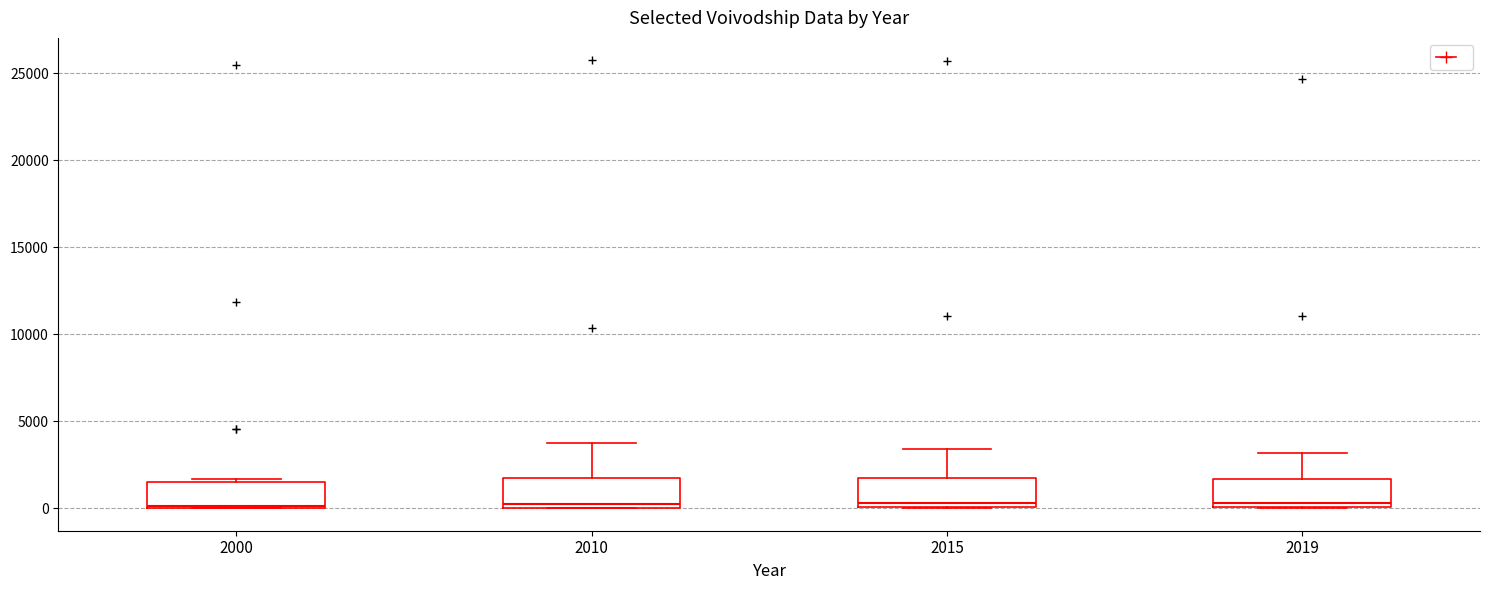

Reading left to right, read every box against the y-axis: the position of its median line, the range the box covers, and the ends of its whiskers. The values are not printed on the chart, so give them approximately, as read against the axis.

2000: median 0, box 0 to 1500, whiskers 0 to 1500 (just above the box's upper edge)
2010: median 0 (just above the box's lower edge), box 0 to 1500, whiskers 0 to 3500
2015: median 500, box 0 to 2000, whiskers 0 to 3500
2019: median 500, box 0 to 1500, whiskers 0 to 3000